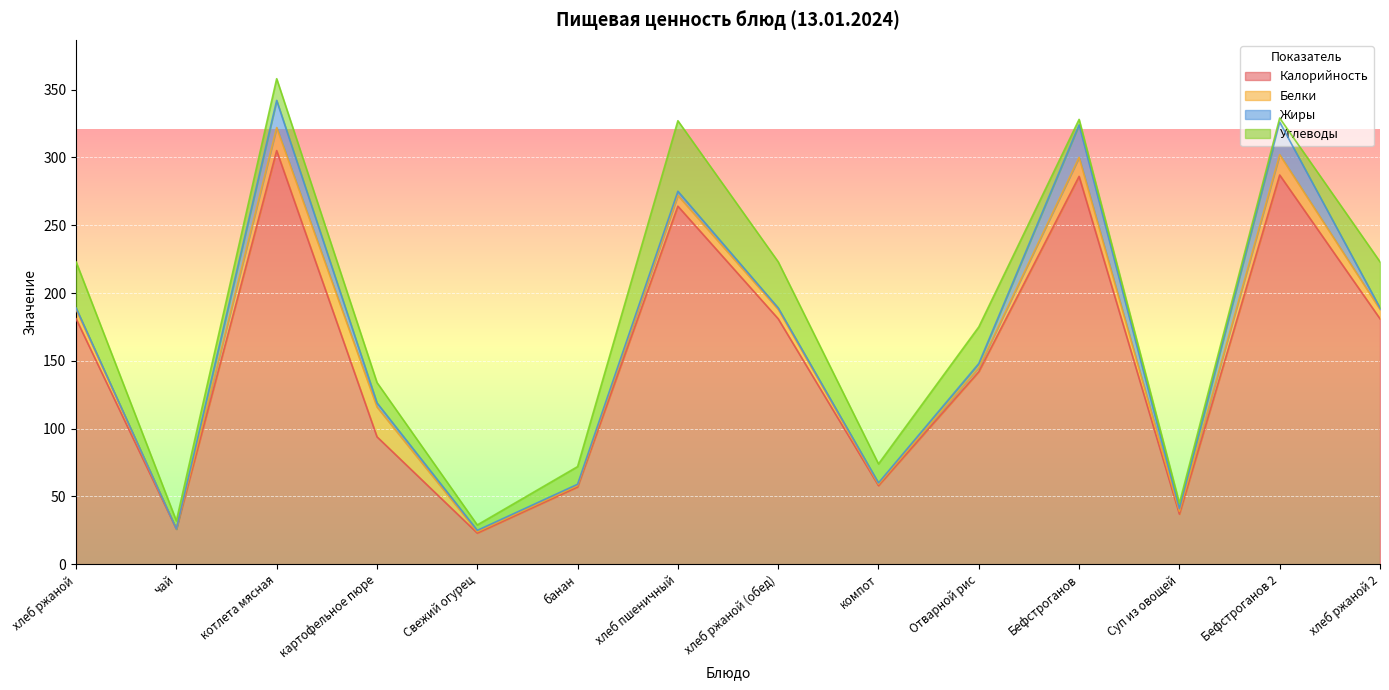

True or false: Белки and Углеводы intersect in this chart.

True